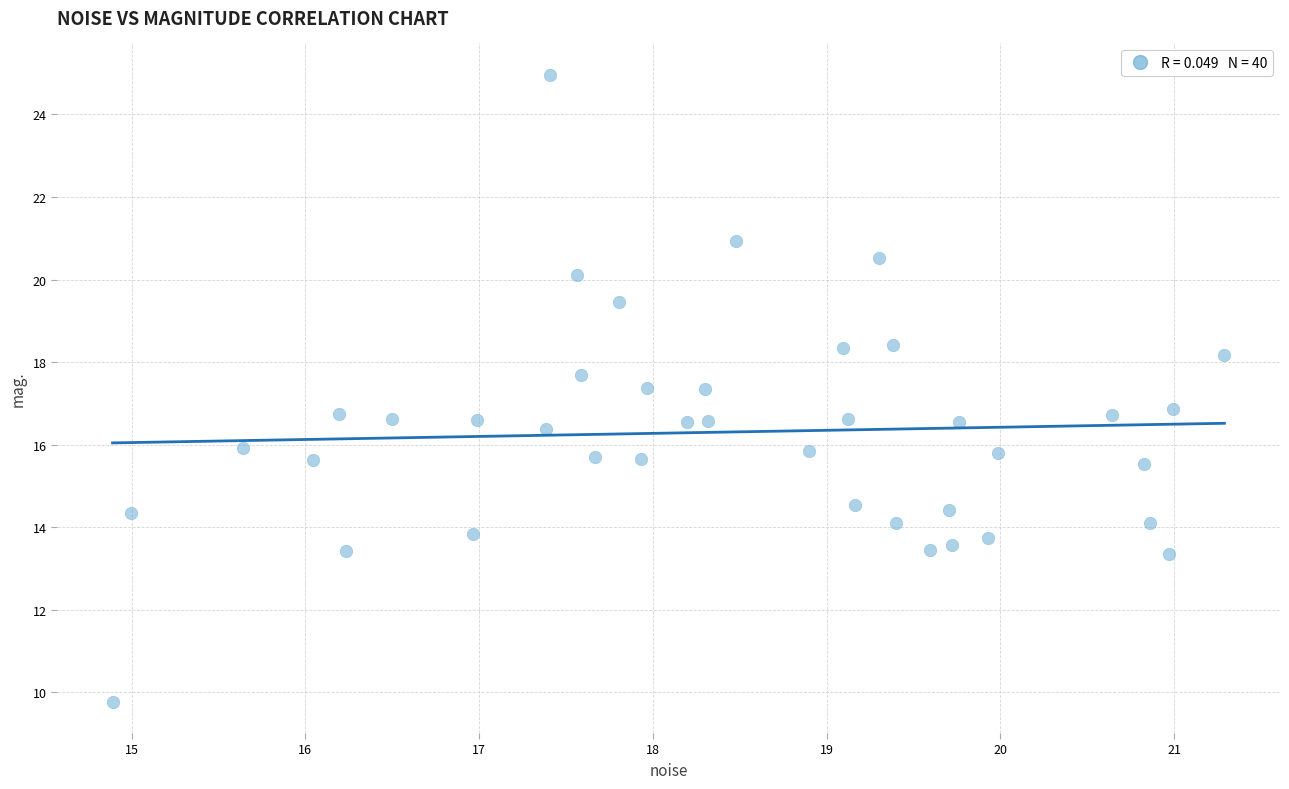

What is the range of X values (max minus min)?

6.4